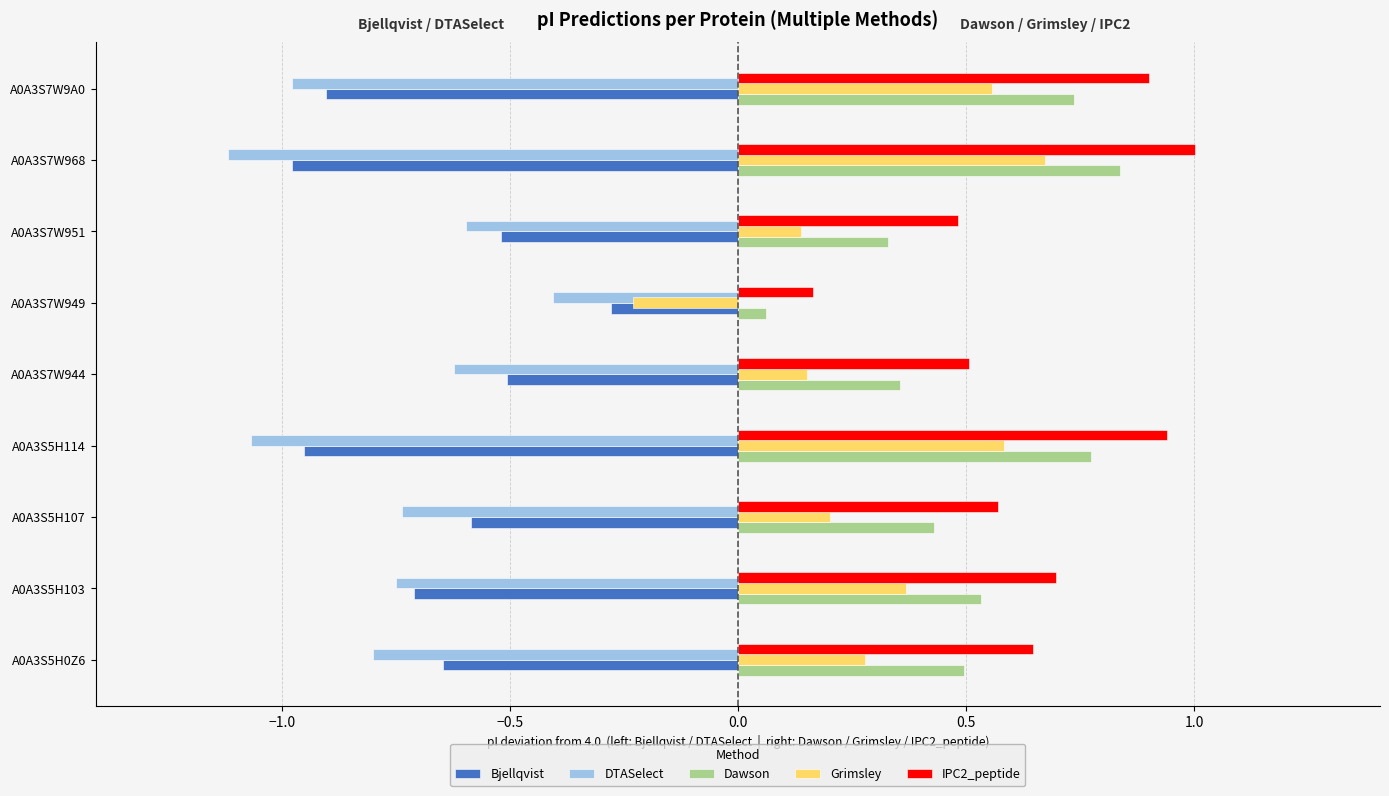

Is it true that IPC2_peptide equals 0.1 at A0A3S5H107?

False